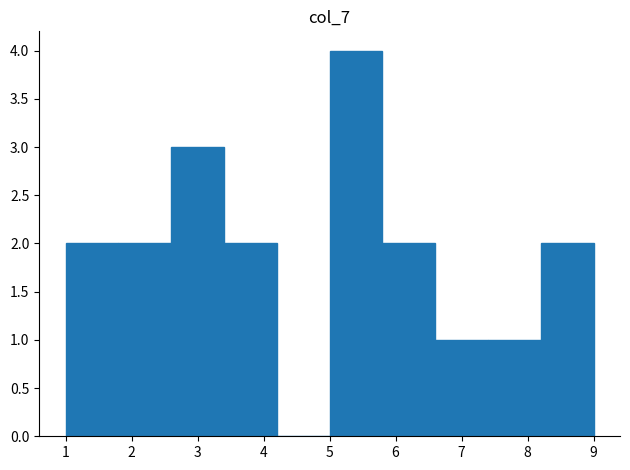

Reading left to right, transcribe this chart: for each bar, give the range it covers on the x-axis and its height. The values are not printed on the chart, so give them approximately, as read against the axis.

1.0 to 1.8: 2
1.8 to 2.6: 2
2.6 to 3.4: 3
3.4 to 4.2: 2
4.2 to 5.0: 0
5.0 to 5.8: 4
5.8 to 6.6: 2
6.6 to 7.4: 1
7.4 to 8.2: 1
8.2 to 9.0: 2